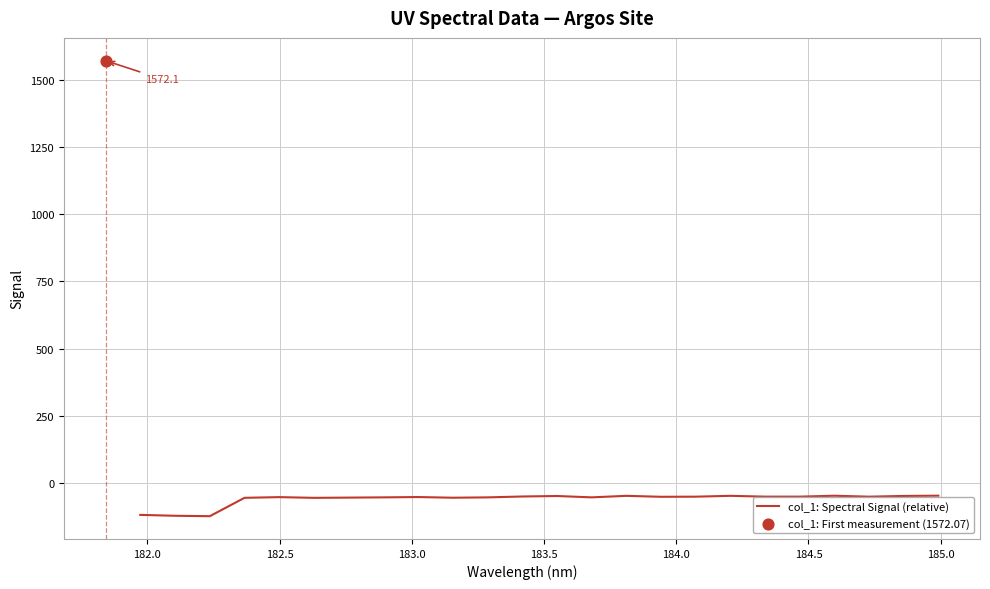

What is the highest value of the col_1: Spectral Signal (relative) series?

-47.7